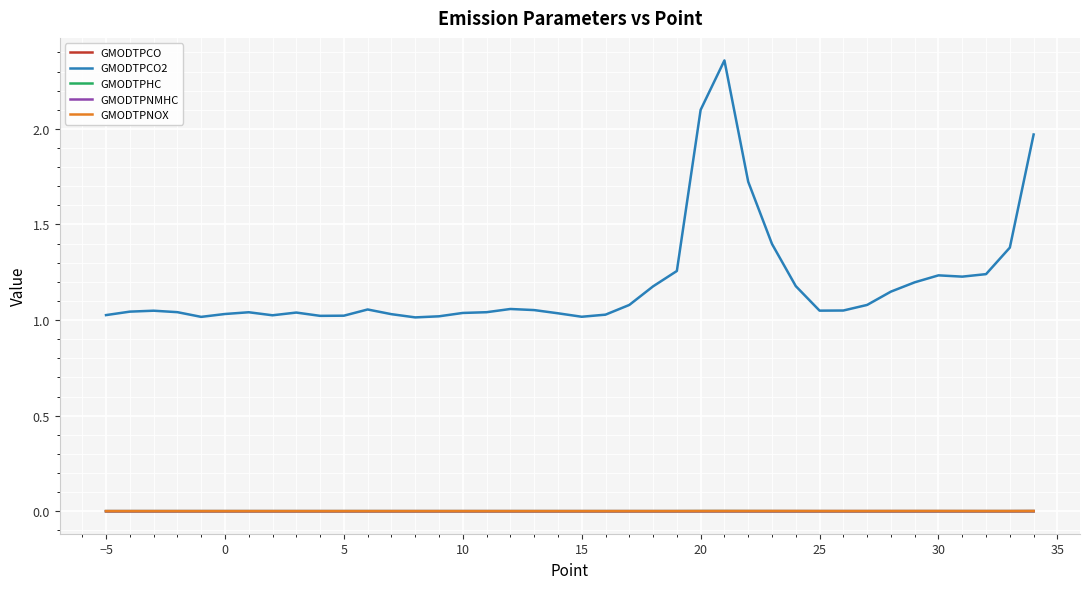

Which series has the widest spread of values?

GMODTPCO2